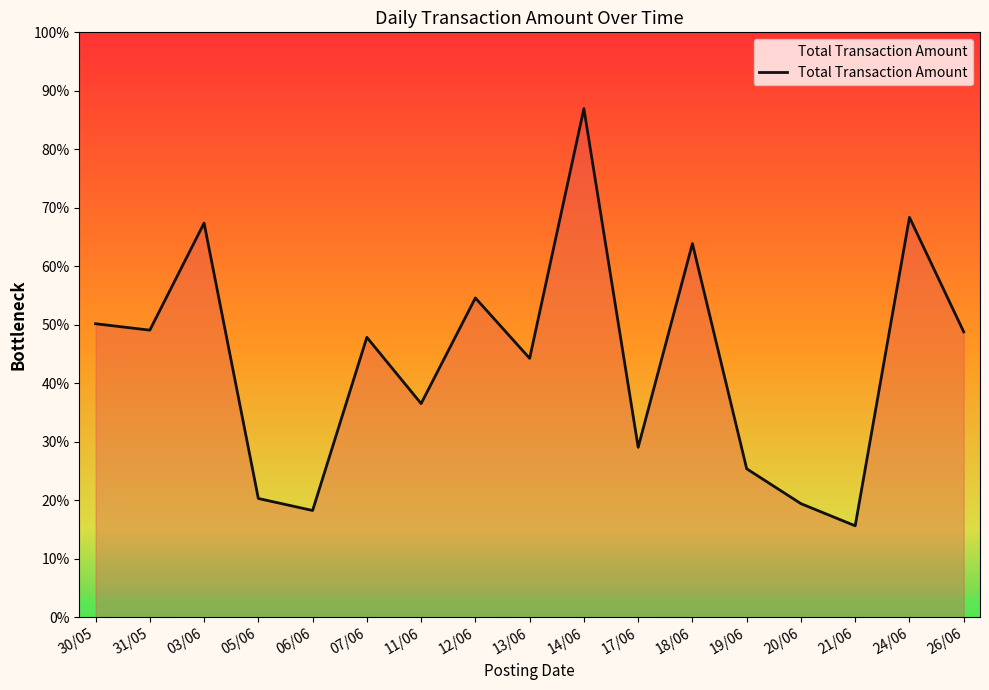

Reading right to left, list all the values displayed in this chart.

1777.4	2490.0	569.9	707.8	925.0	2326.7	1058.6	3166.9	1612.3	1988.4	1330.8	1743.2	665.3	740.0	2454.4	1787.9	1827.9